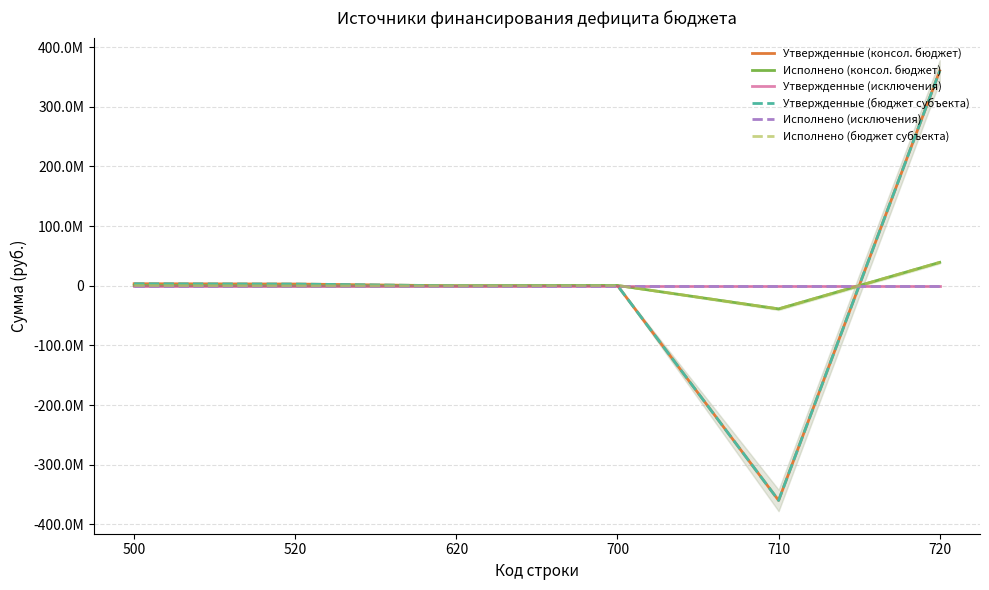

How many data points in Утвержденные (бюджет субъекта) are above 3012000?

2